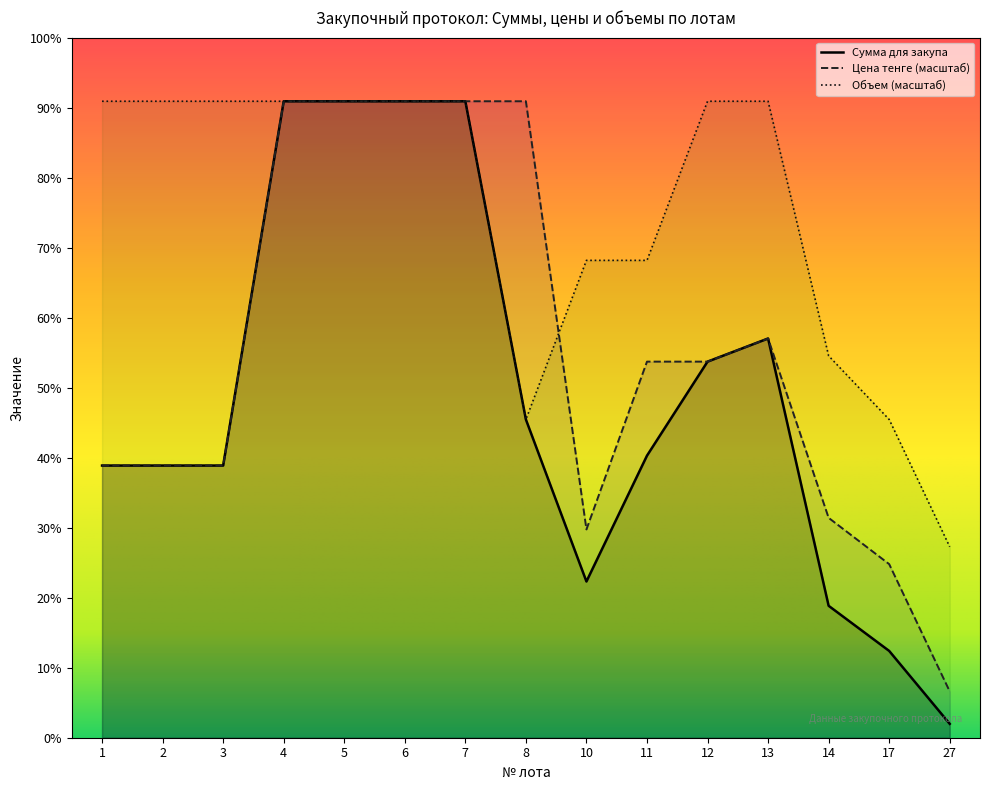

Which series has the widest spread of values?

Сумма для закупа